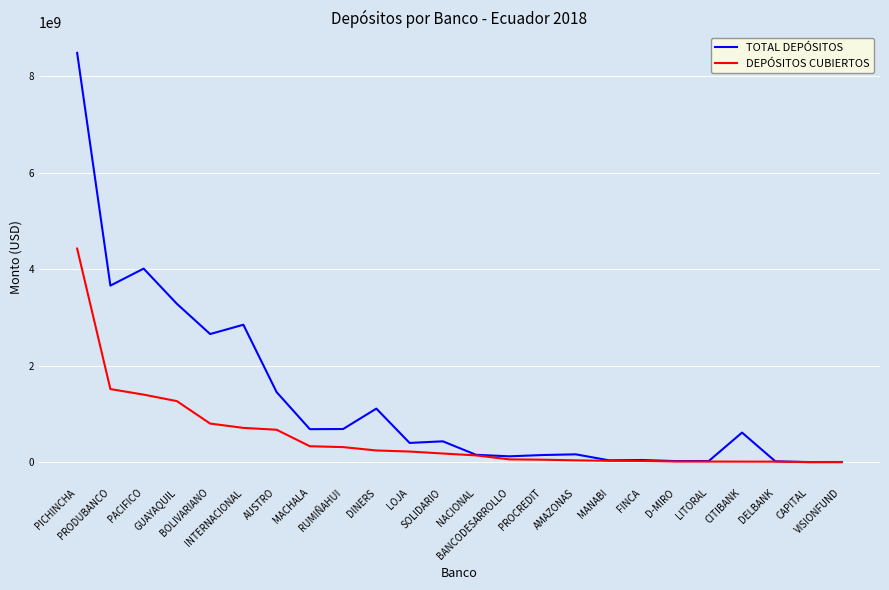

Which series has the largest total across all categories?

TOTAL DEPÓSITOS